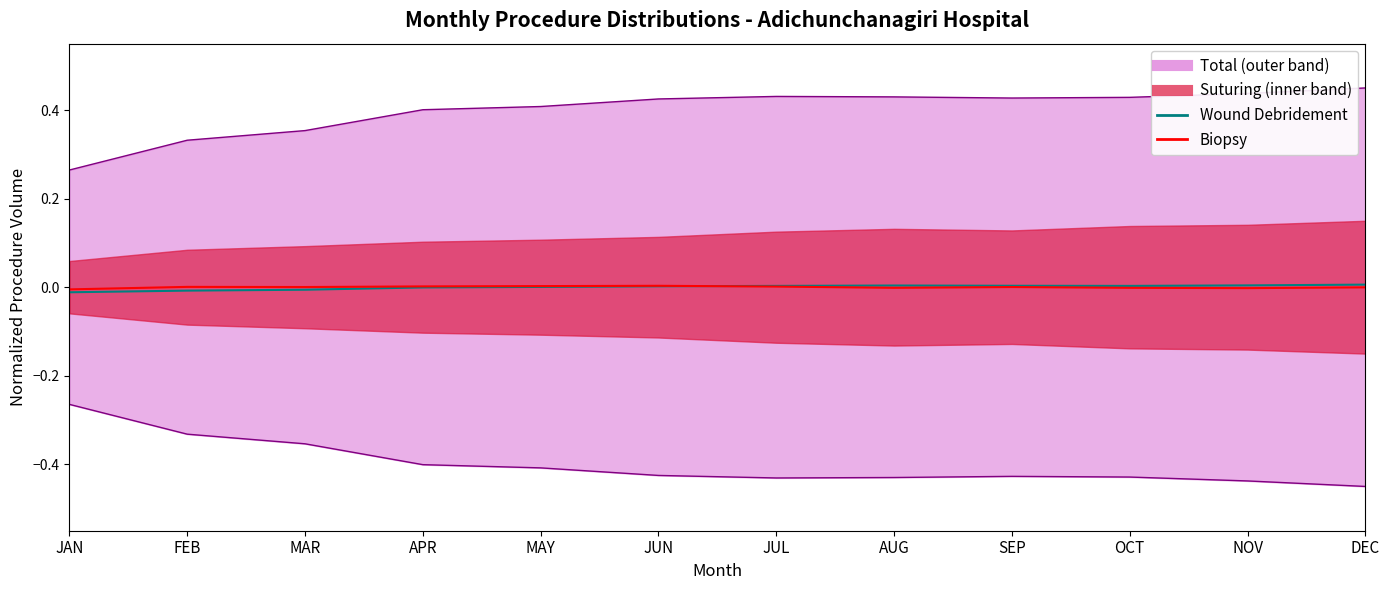

Rank the series at APR from lowest to highest value.

Wound Debridement, Biopsy